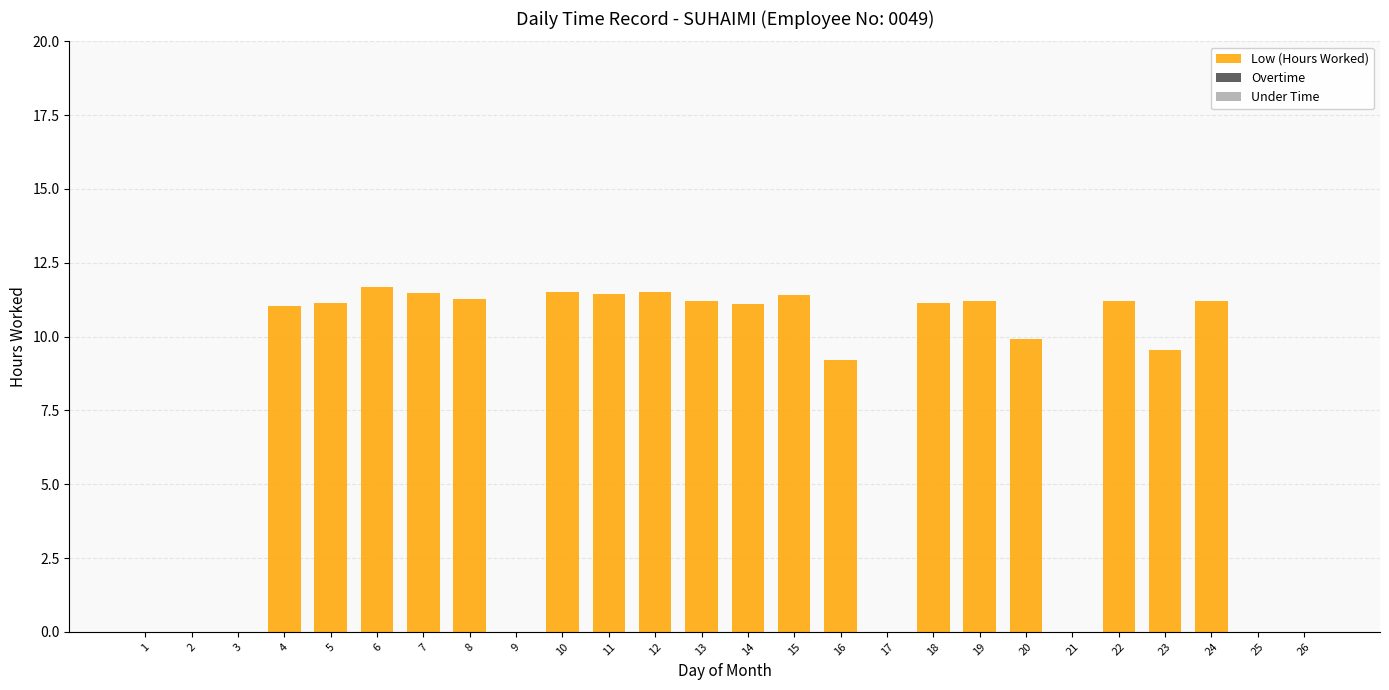

Which has a higher value, 23 or 2?

23